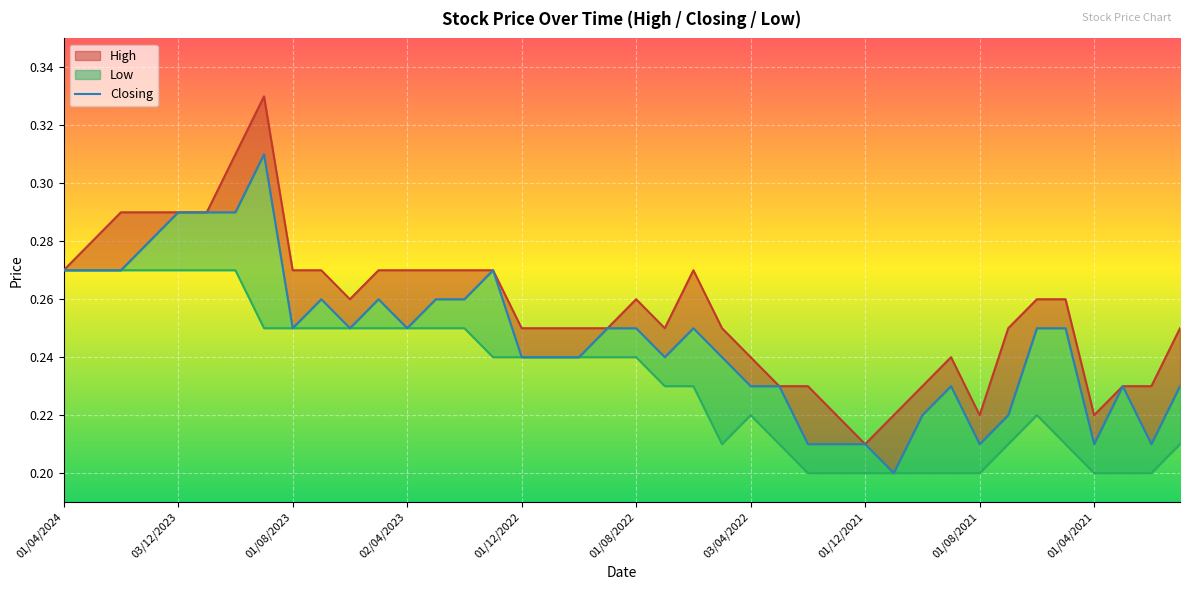

What position from the right is 01/05/2023?

29